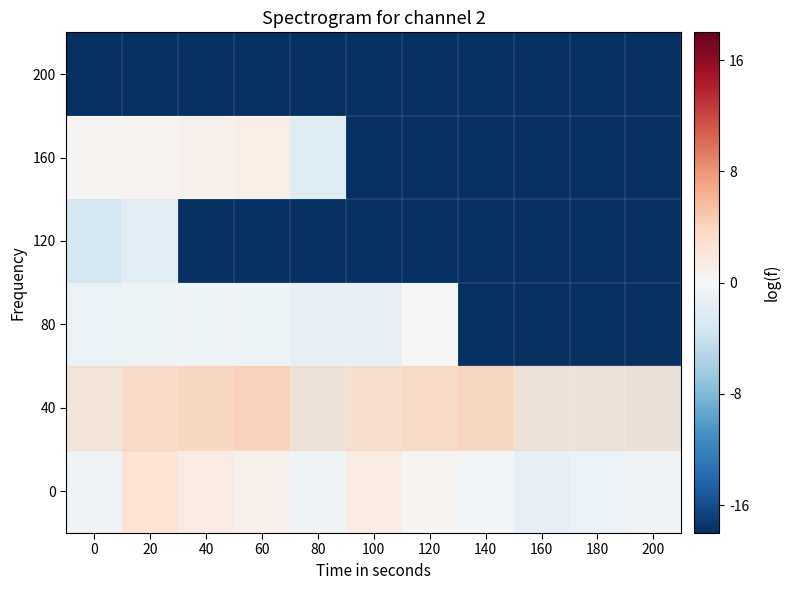

Which has a higher value, 80 or 0?

80